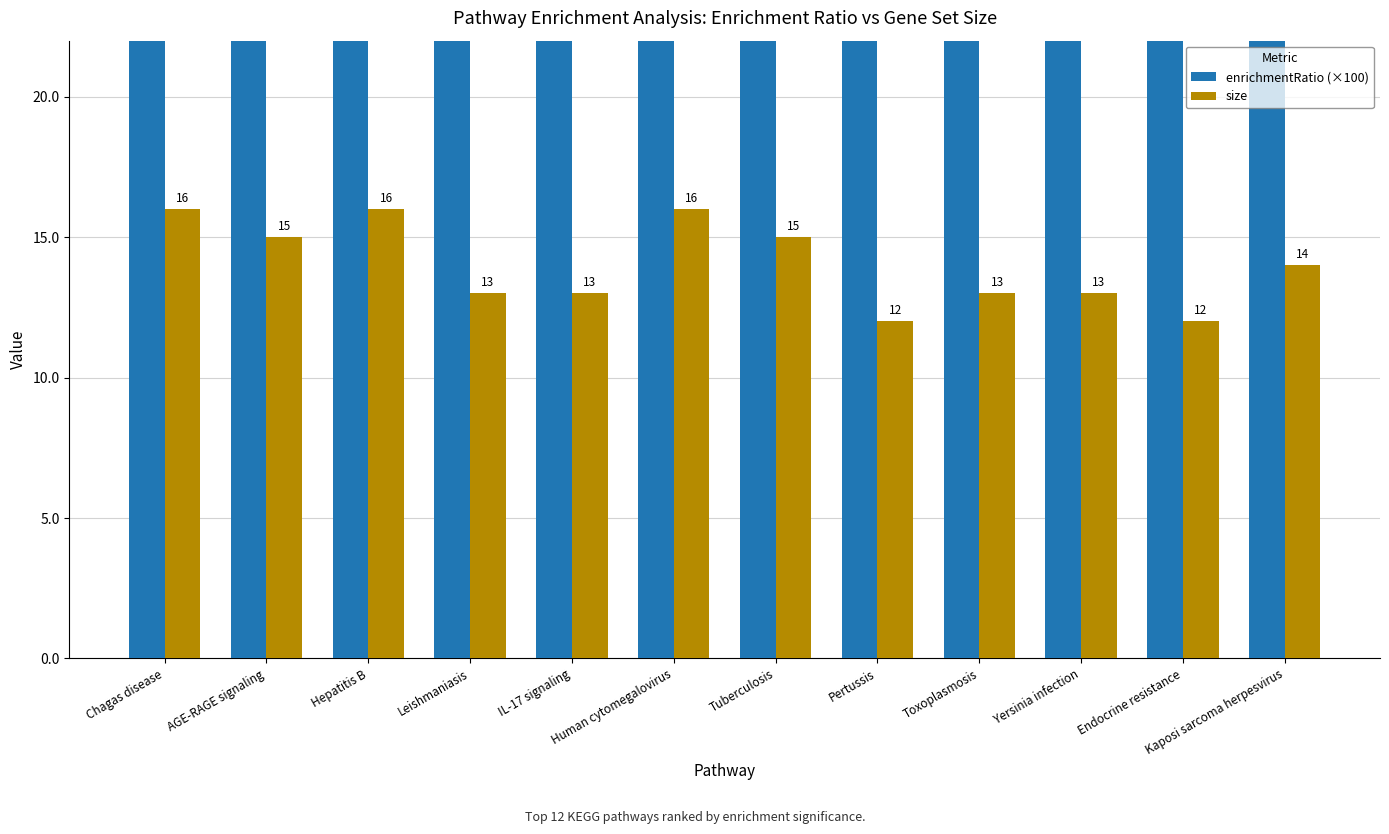

Which series has the largest total across all categories?

enrichmentRatio (×100)